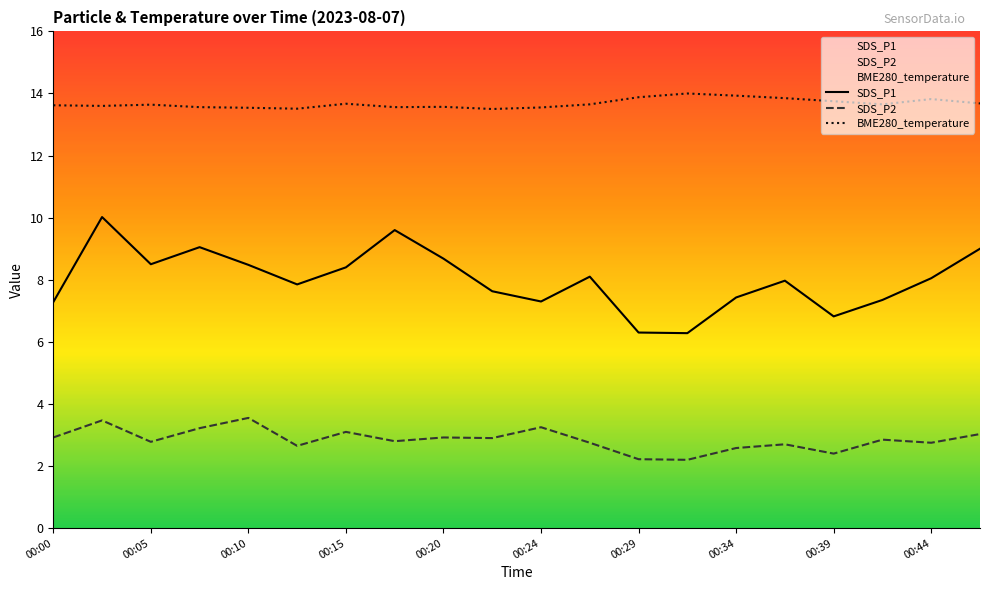

What is the difference between the second highest and minimum values in the SDS_P1 series?

3.3